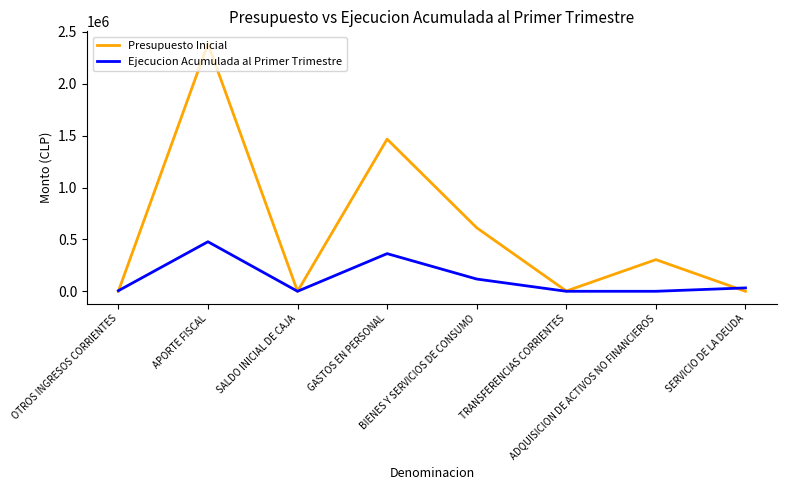

Rank the series by their average value, from lowest to highest.

Ejecucion Acumulada al Primer Trimestre, Presupuesto Inicial